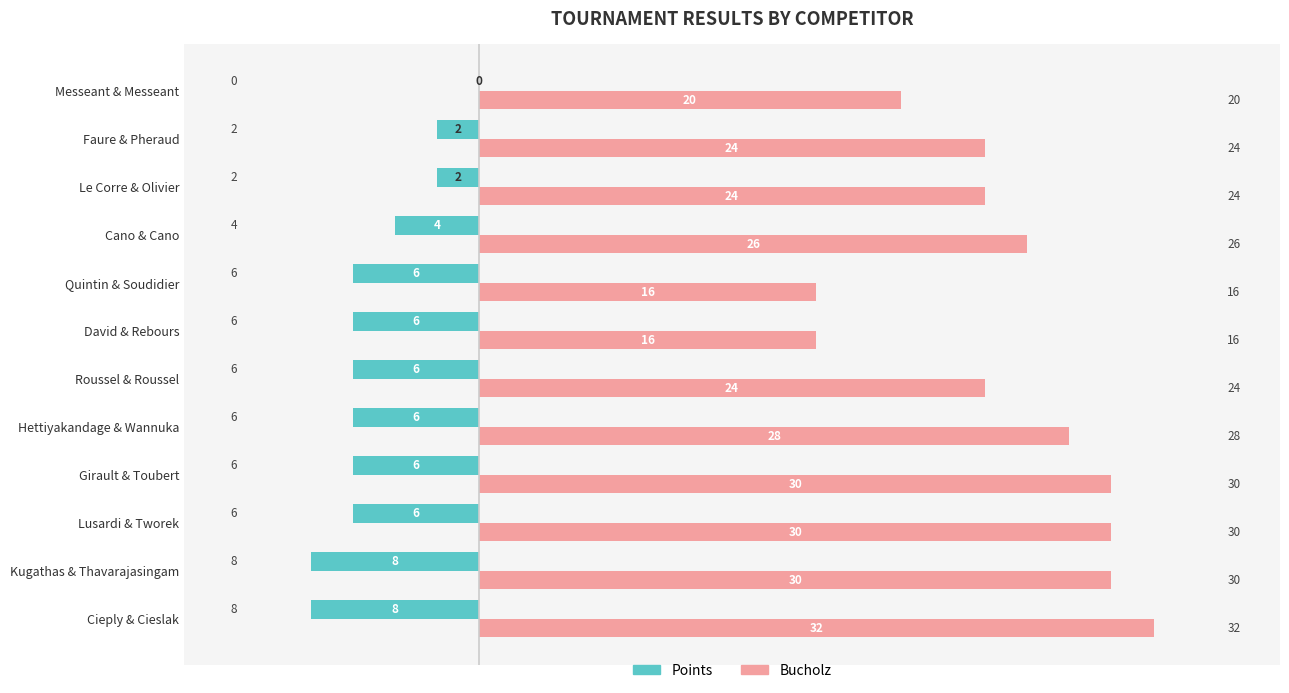

The value of Bucholz at Girault & Toubert is 7. True or false?

False